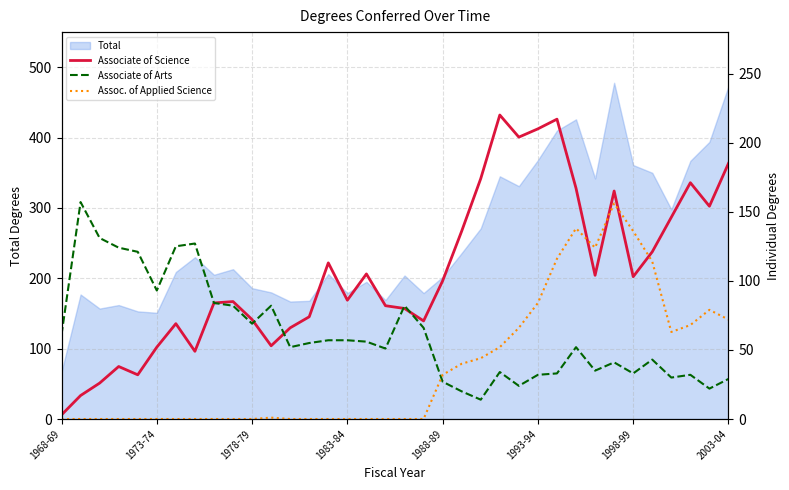

True or false: Associate of Arts has more than 0 points higher than both neighbors.

True